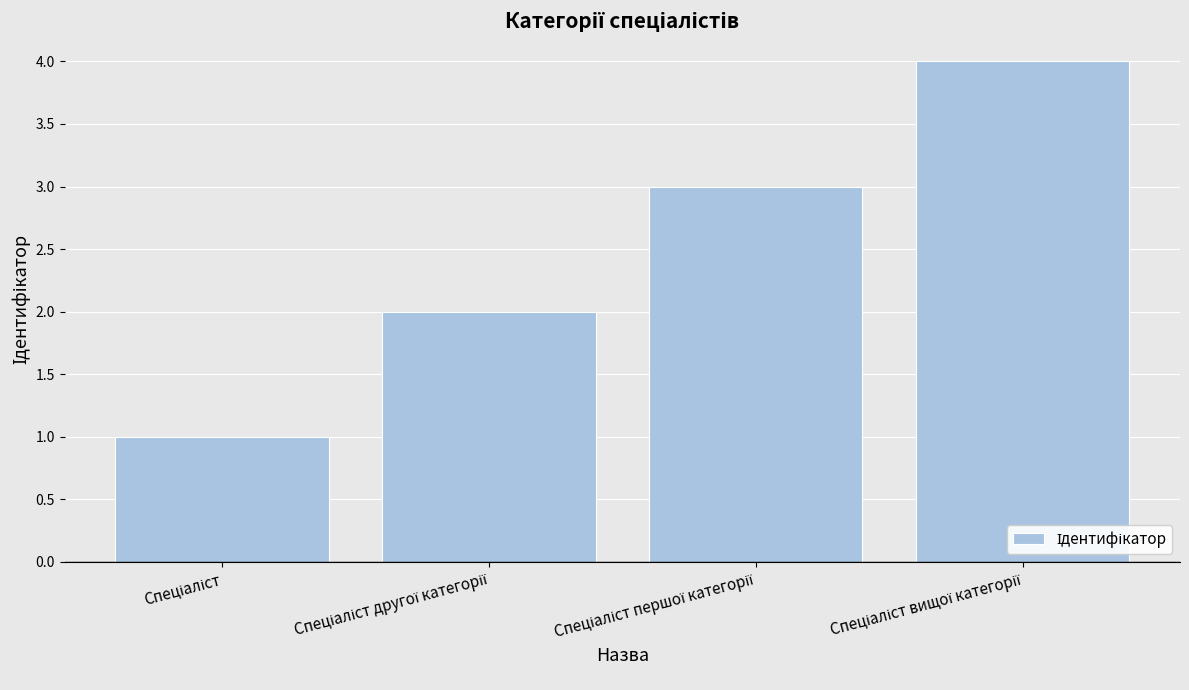

What is the difference between the maximum and minimum values?

3